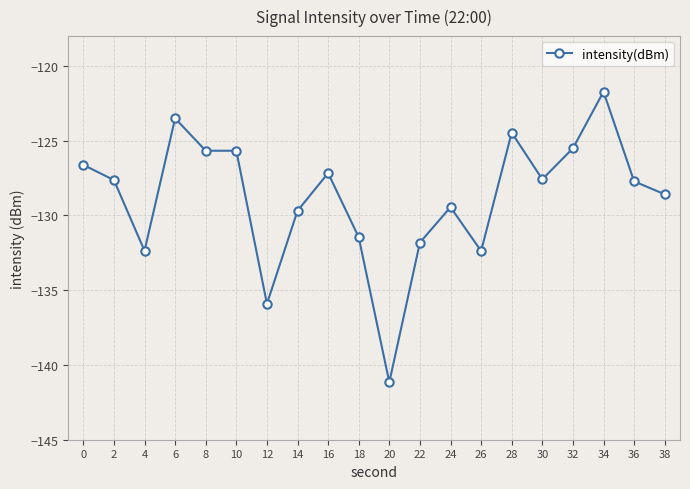

What is the difference between the maximum and second lowest values?

14.2